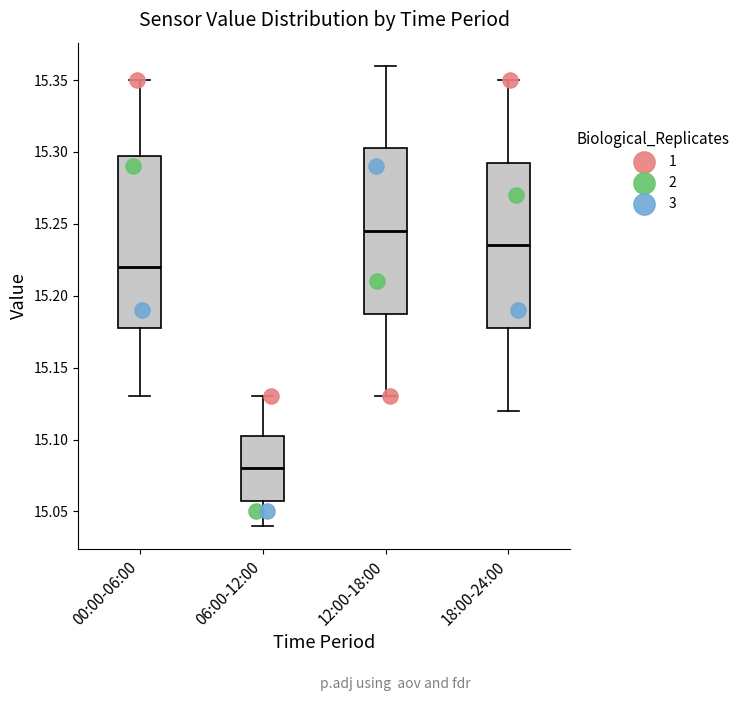

Which box has the highest median line?

12:00-18:00